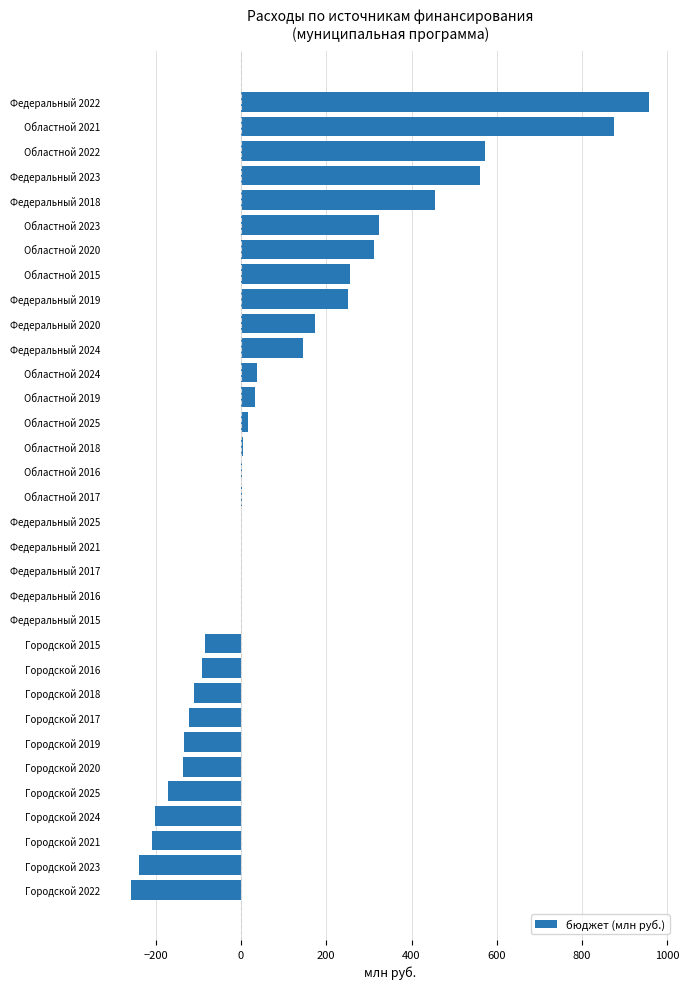

What is the sum of all values?

3223.7